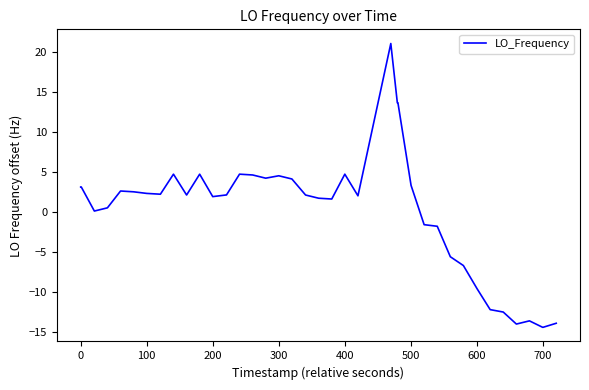

What is the greatest value displayed?

21.0